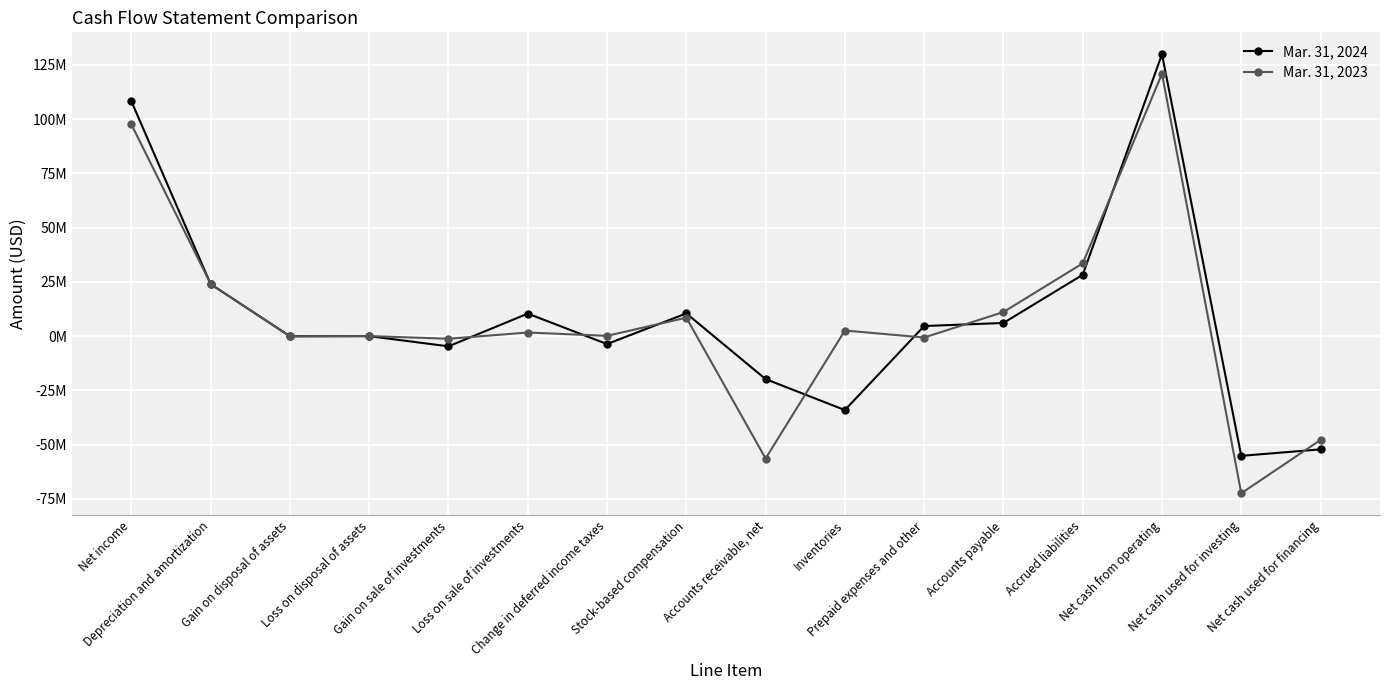

Where do Mar. 31, 2023 and Mar. 31, 2024 first cross each other?

Net income and Depreciation and amortization